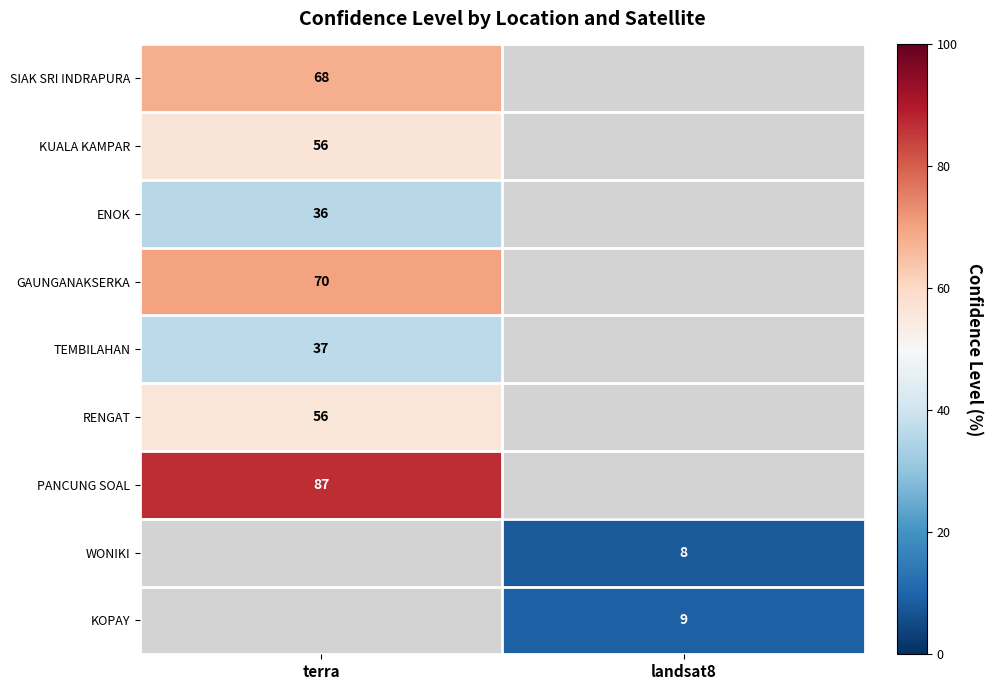

At how many categories does at least one series exceed 4?

2